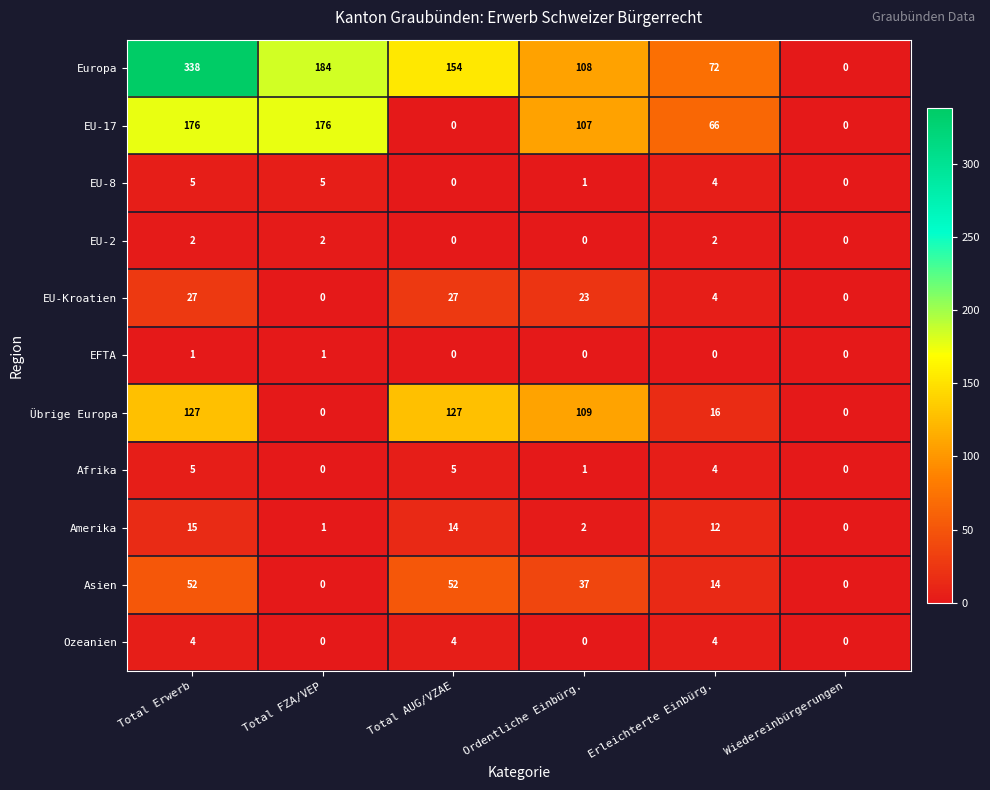

How many data points does each series have?

6